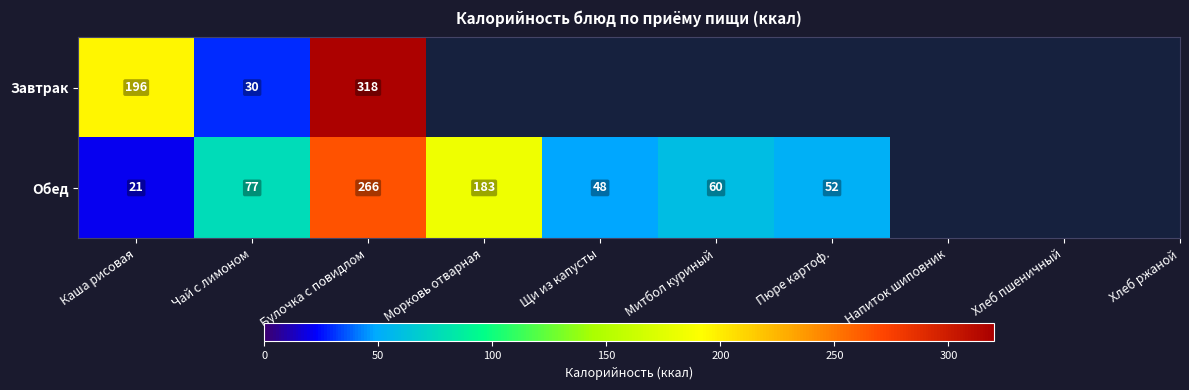

What is the sum of all Обед values?

707.0